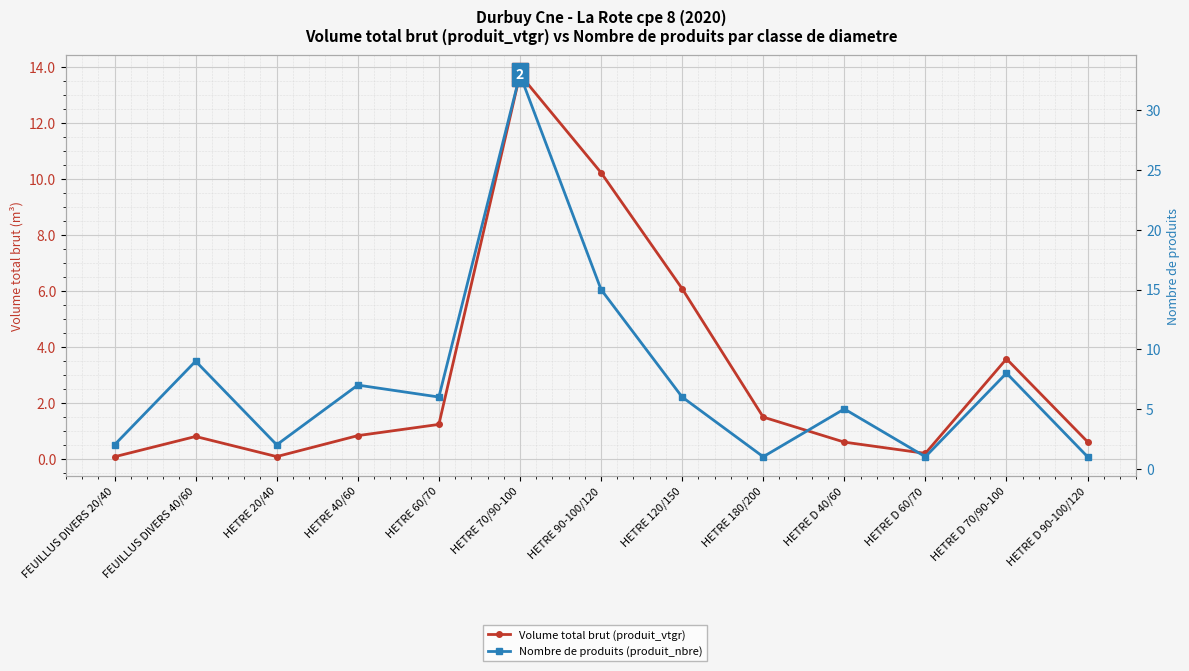

Between which two adjacent categories do Nombre de produits (produit_nbre) and Volume total brut (produit_vtgr) first intersect?

HETRE 90-100/120 and HETRE 120/150